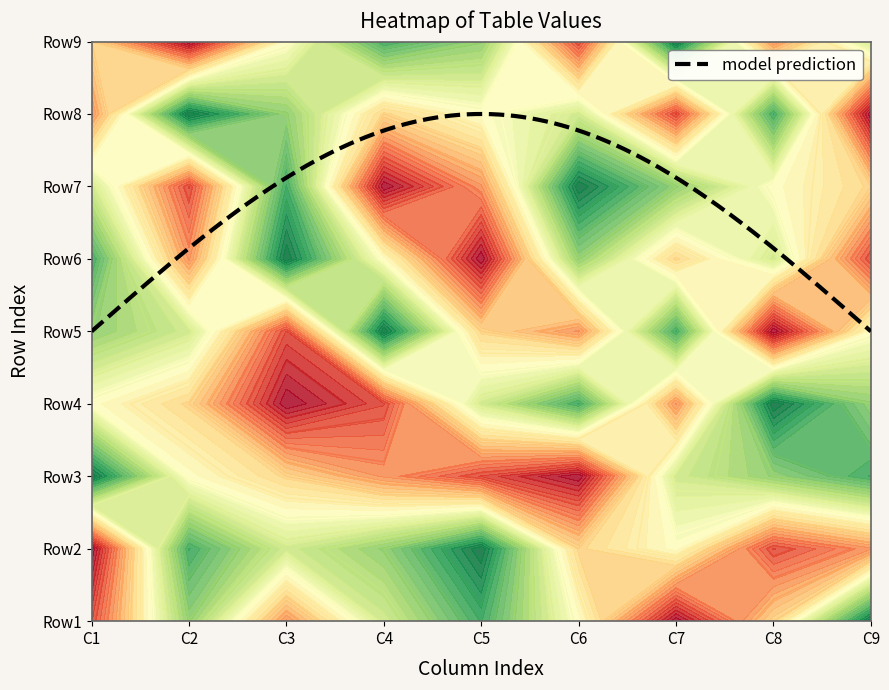

What is the difference between the highest and lowest values at 2?

8